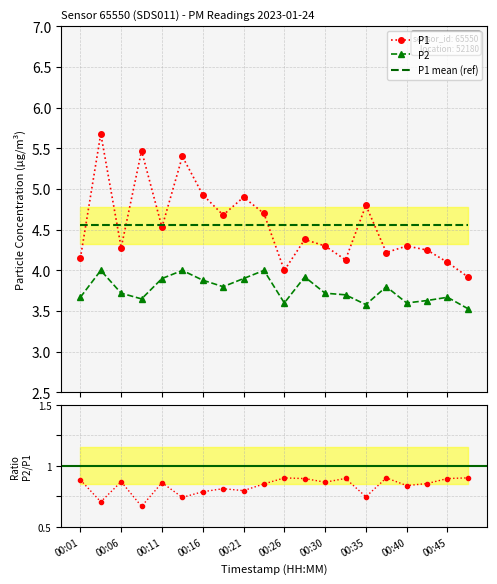

True or false: P1 and P2 cross at least once.

False